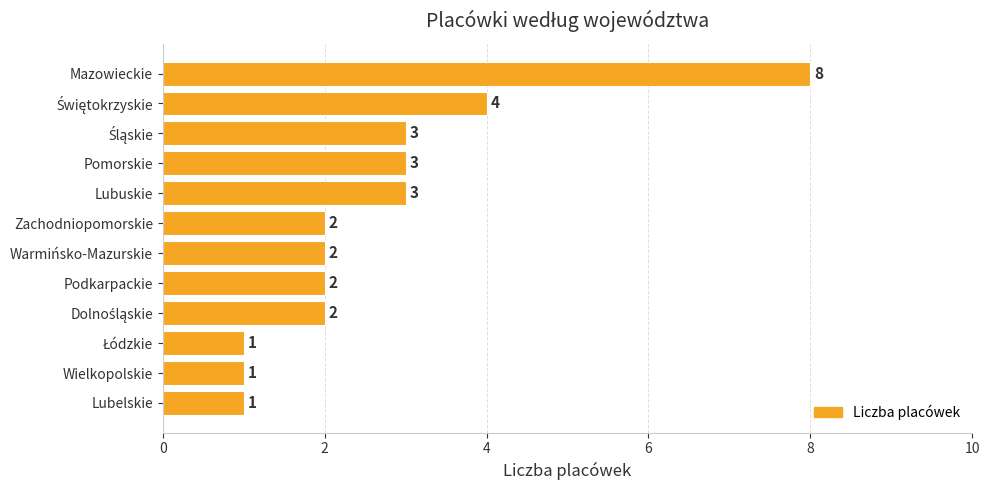

Reading top to bottom, extract all data points from this chart.

8	4	3	3	3	2	2	2	2	1	1	1